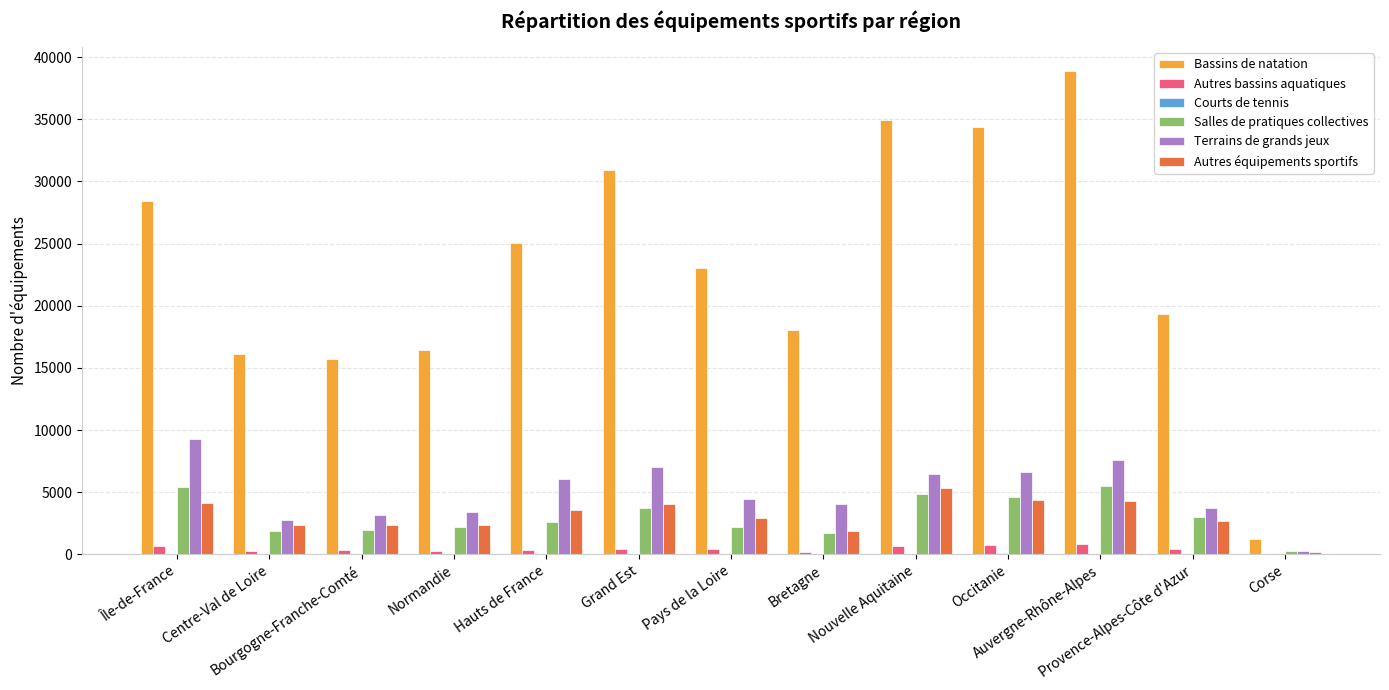

Which series has the widest spread of values?

Bassins de natation